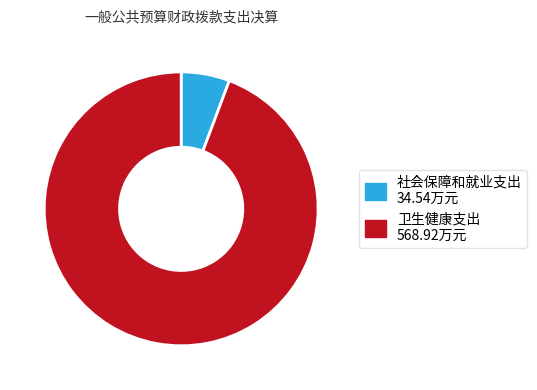

Does 卫生健康支出 represent more than half of the total?

Yes